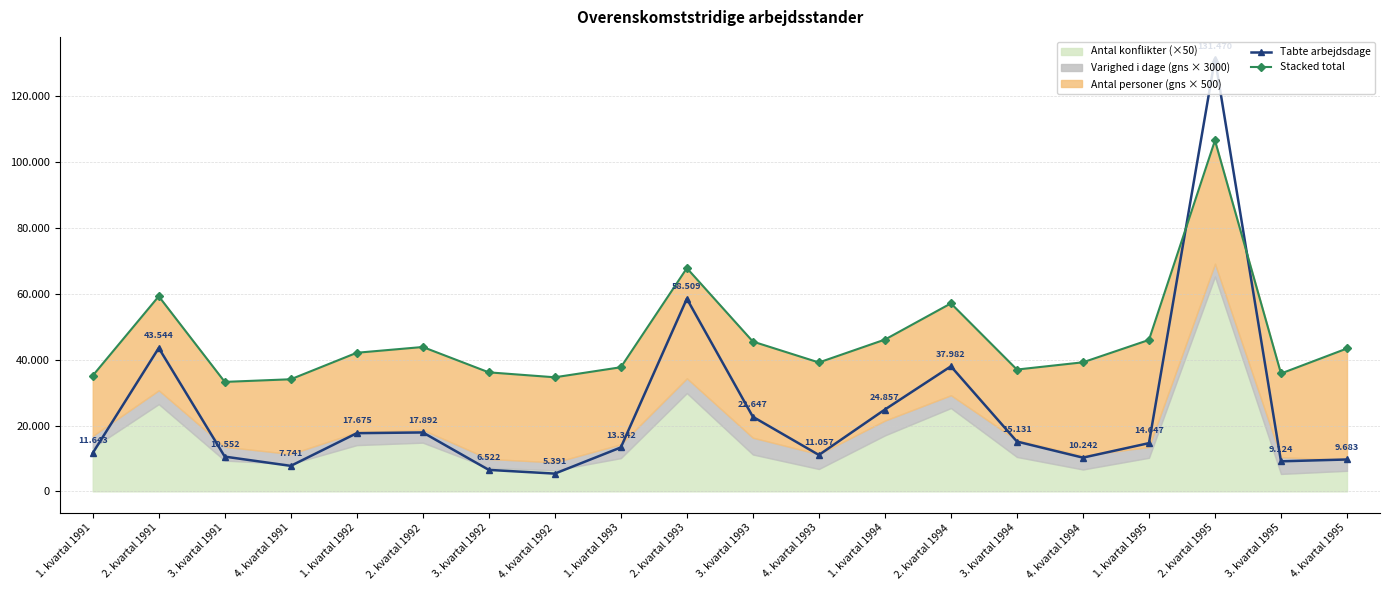

What is the minimum value for Tabte arbejdsdage?

5391